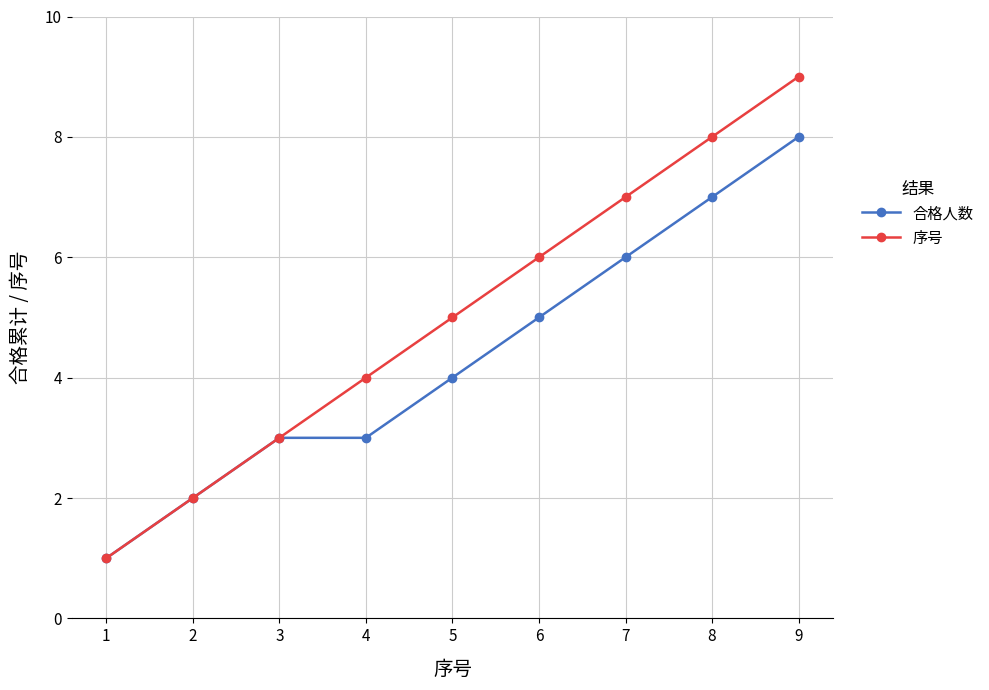

Is it true that 序号 equals 12 at 7?

False